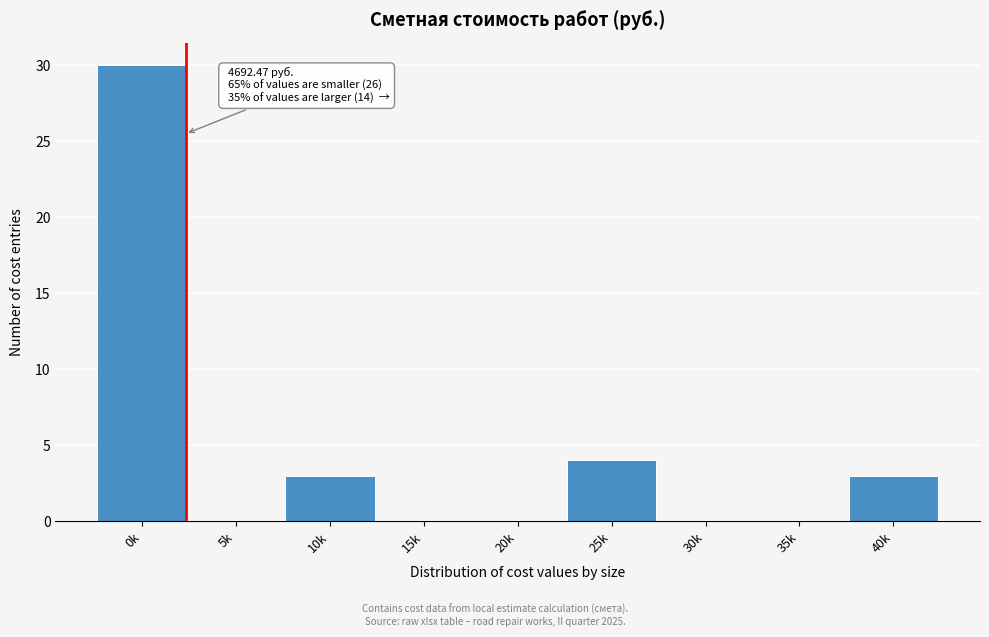

Reading left to right, what are all the values shown in this chart?

0k=30	5k=0	10k=3	15k=0	20k=0	25k=4	30k=0	35k=0	40k=3